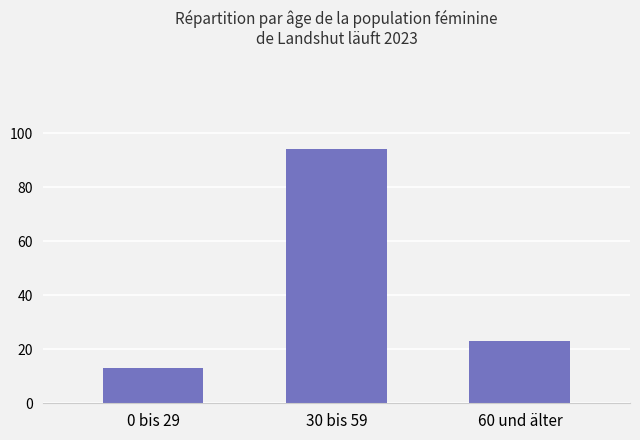

What is the change in value from 30 bis 59 to 60 und älter?

-71